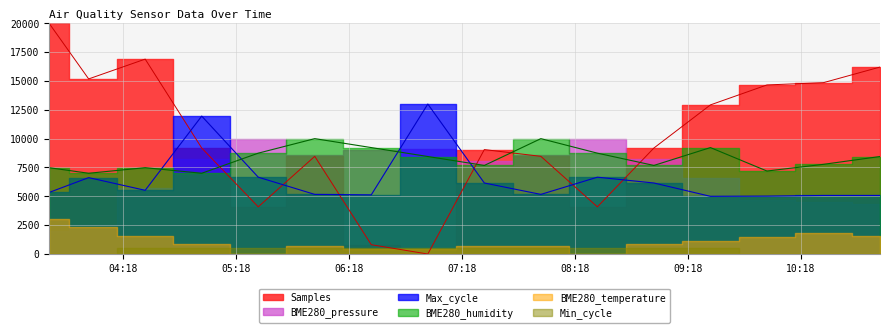

What is the average value of the Samples series?

10253.7